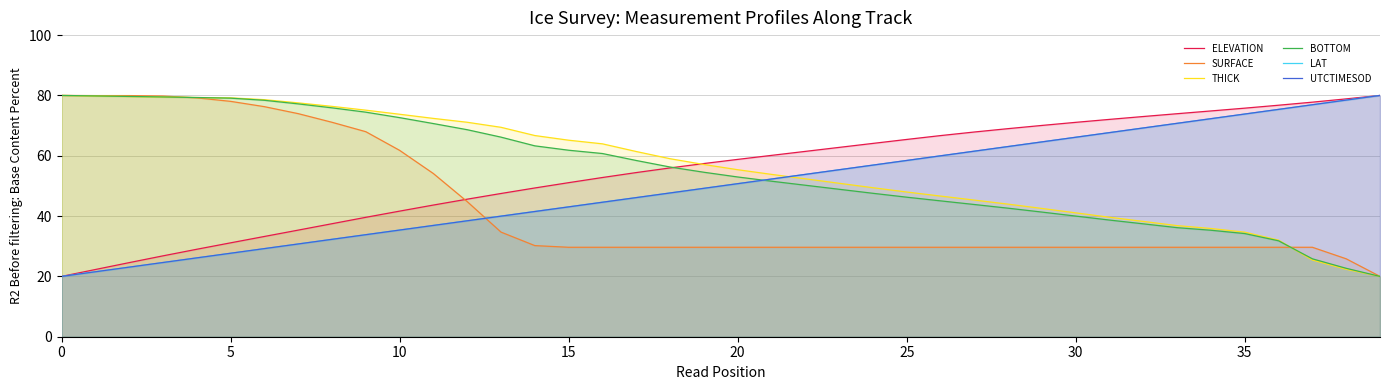

Rank the series by their maximum value, from highest to lowest.

ELEVATION, SURFACE, THICK, BOTTOM, LAT, UTCTIMESOD